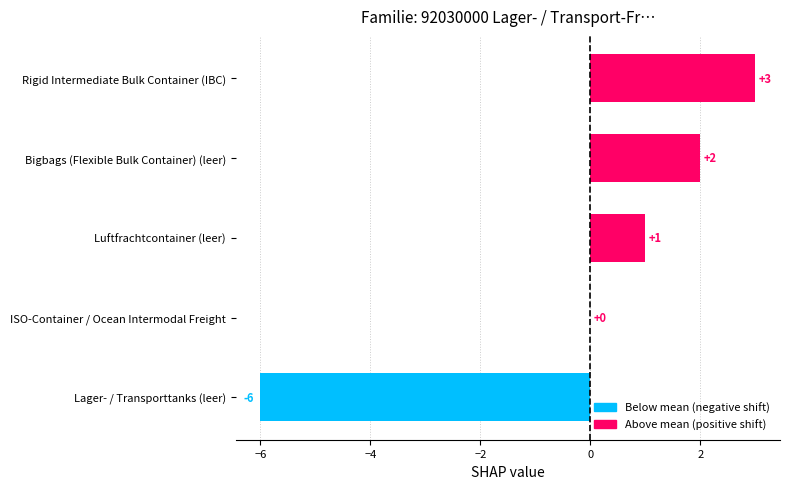

What is the greatest value displayed?

3